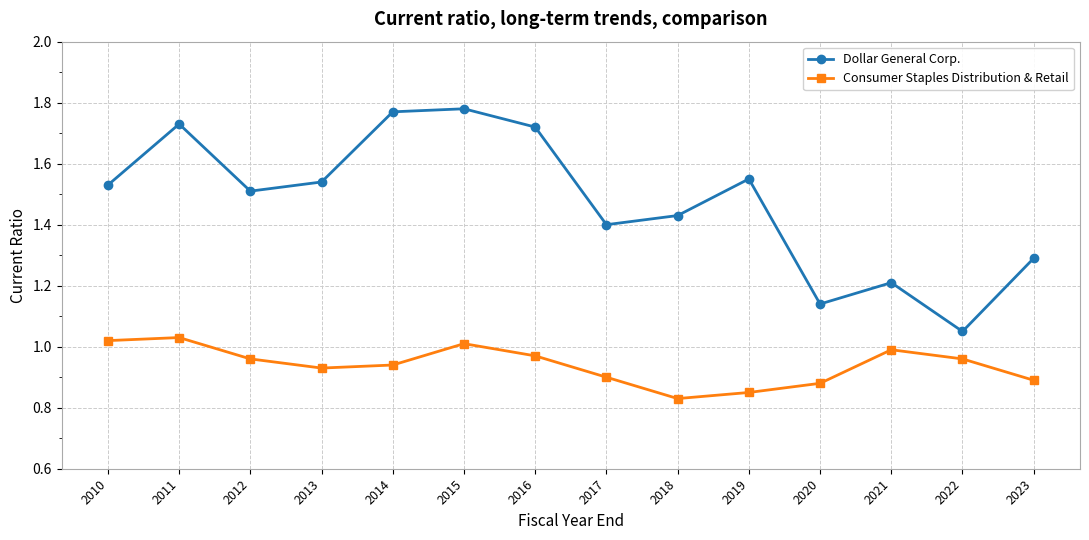

What is the value of the Dollar General Corp. point at the 14th from the left?

1.3